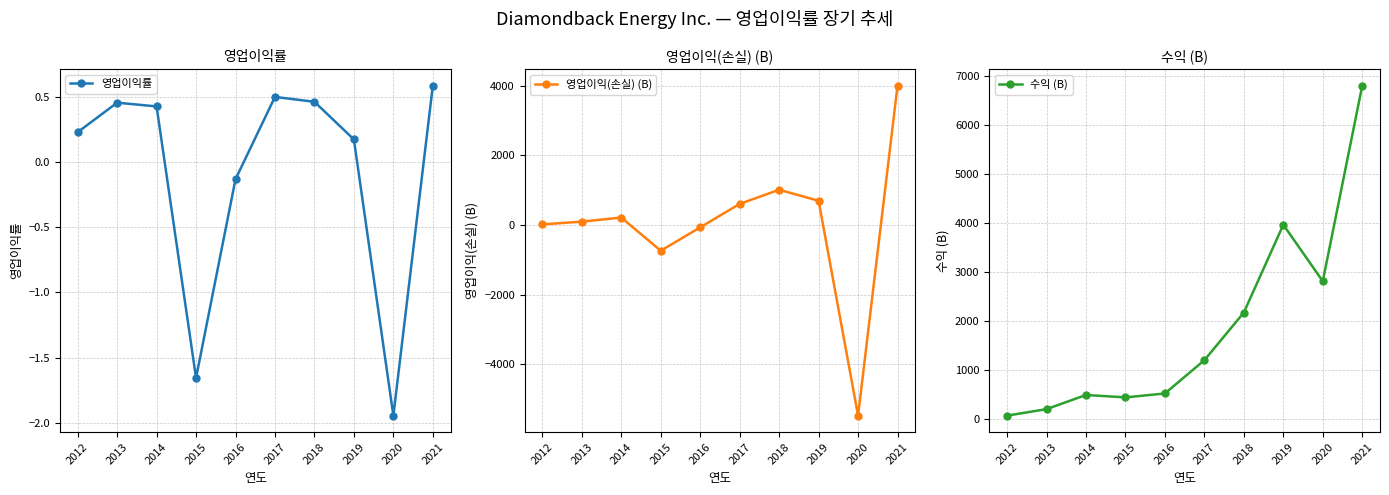

Which category has the highest value across all series?

2021